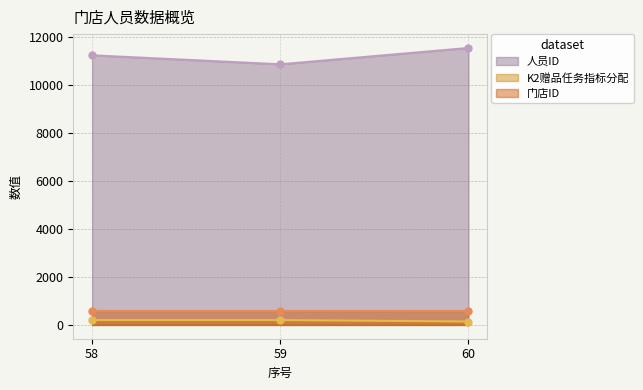

Is it true that 人员ID equals 10857 at 59?

True